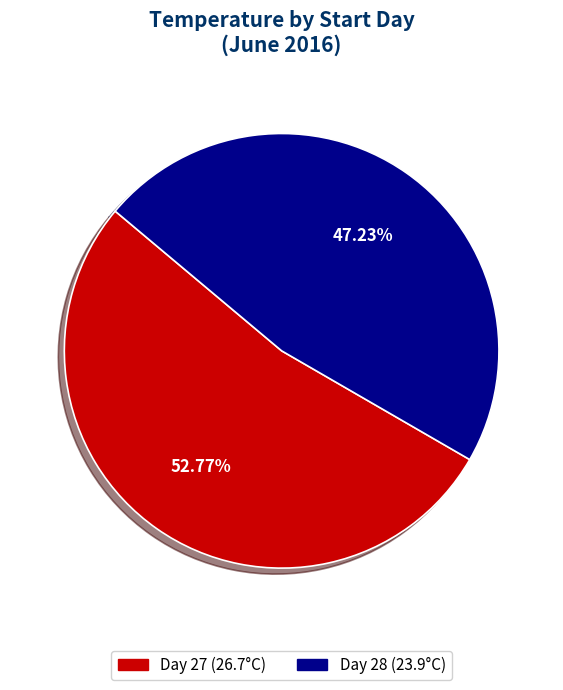

Rank the categories by value from lowest to highest.

Day 28 (23.9°C), Day 27 (26.7°C)